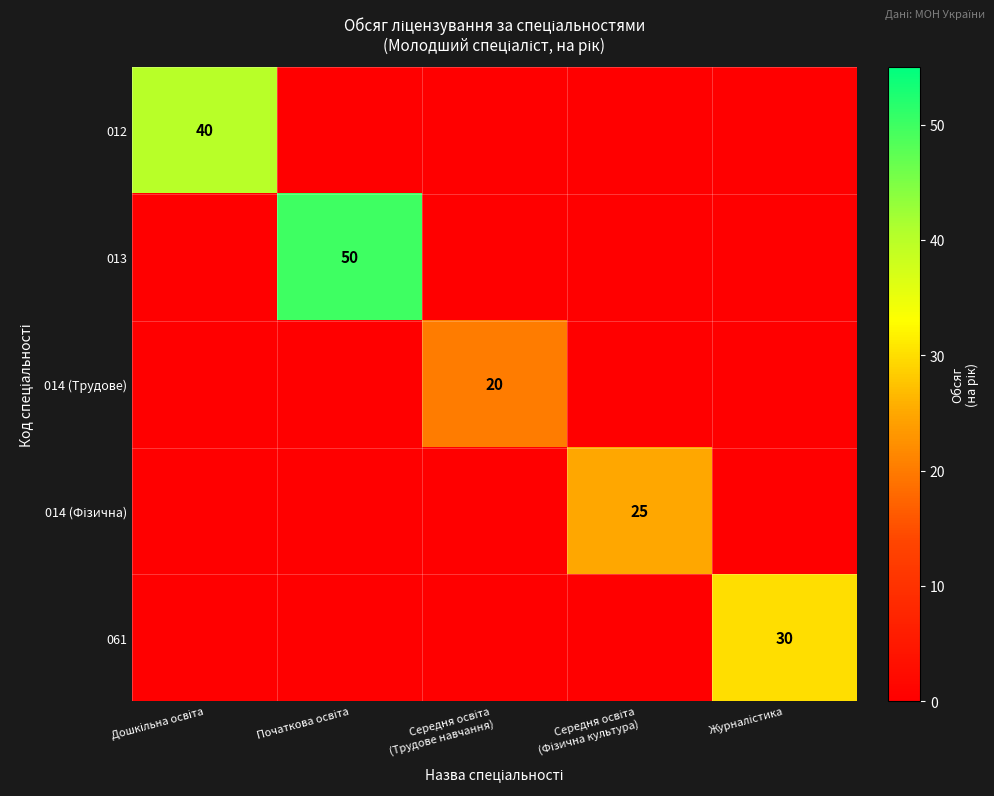

Is it true that 014 (Трудове) equals -10 at Дошкільна освіта?

False